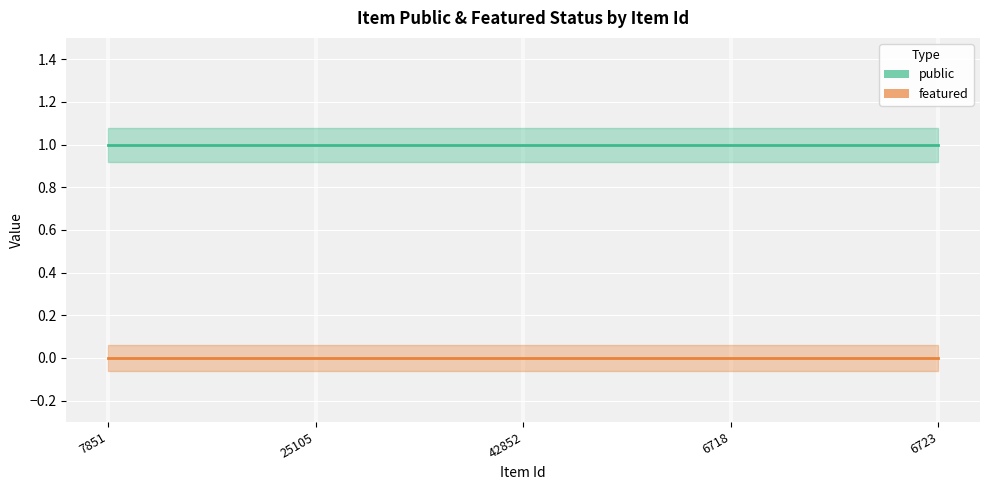

Rank the series at 25105 from lowest to highest value.

featured, public